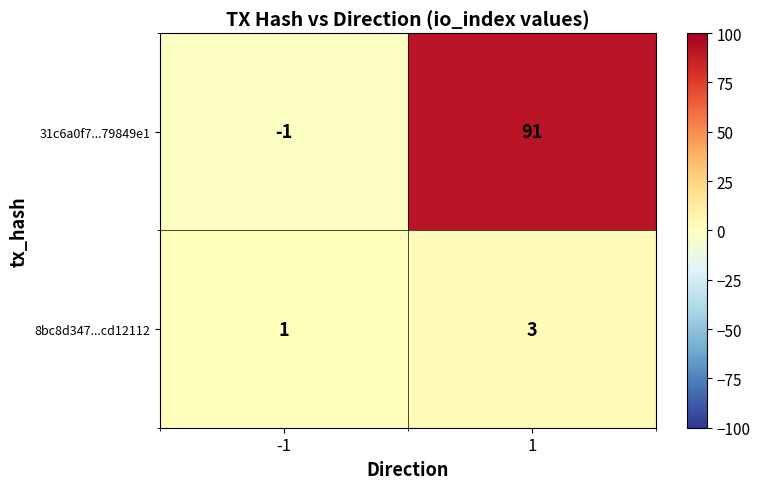

Read the 8bc8d347...cd12112 value at 1.

3